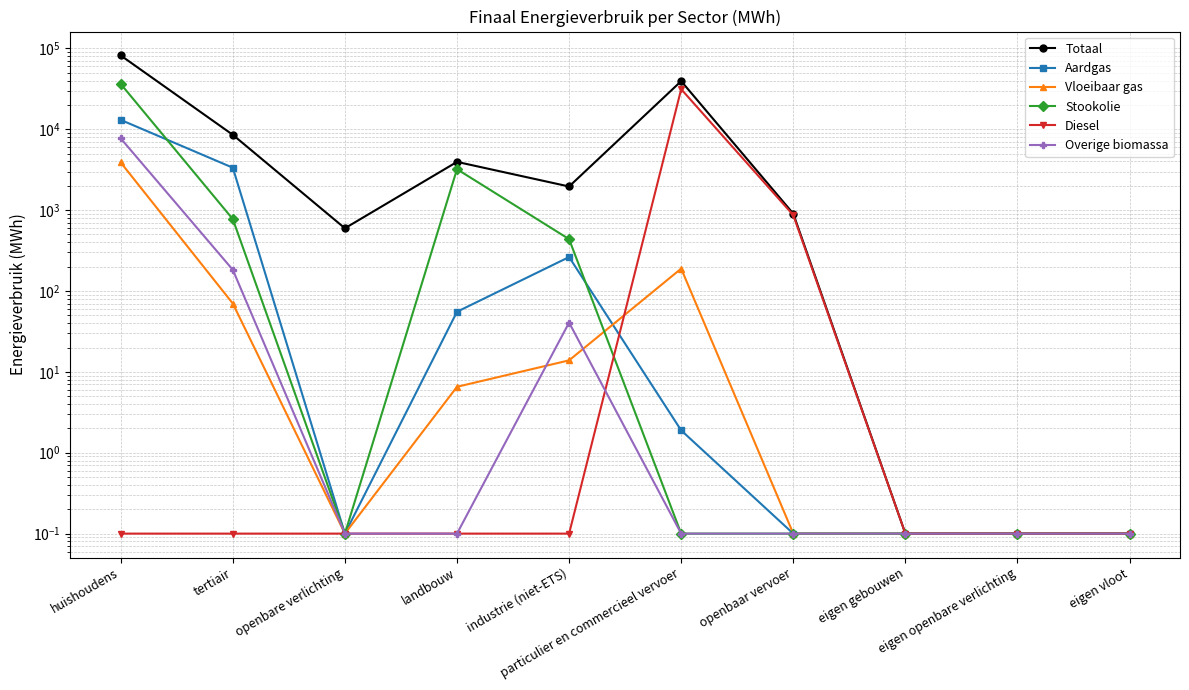

True or false: Totaal and Overige biomassa cross at least once.

False